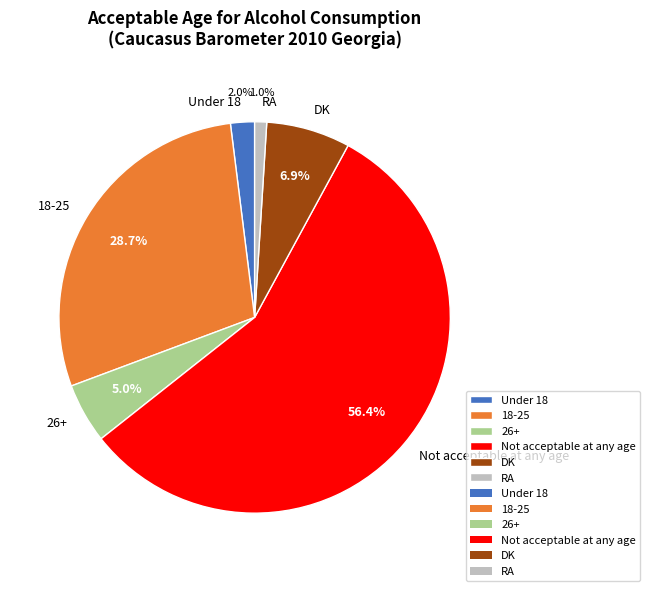

To the nearest percent, what is the difference between the largest and smallest slice percentages?

55%